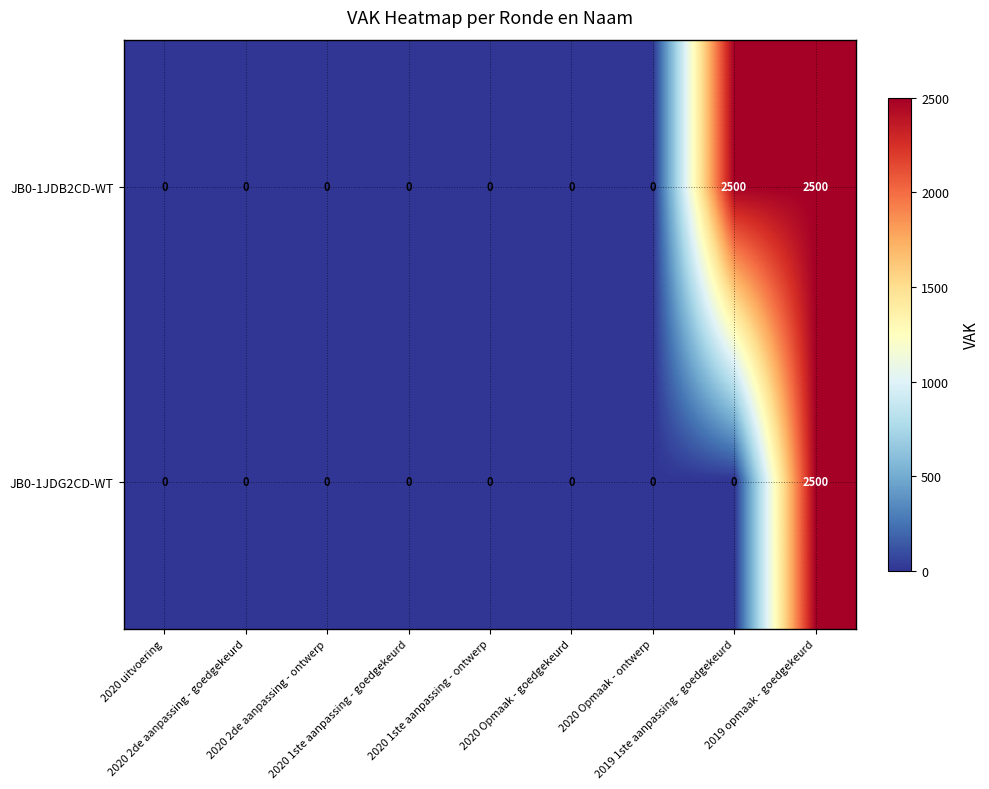

What is the sum of all JB0-1JDB2CD-WT values?

5000